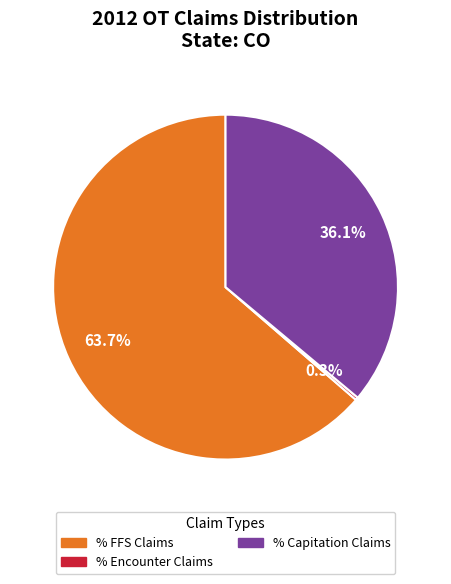

What is the largest slice in the pie chart?

% FFS Claims